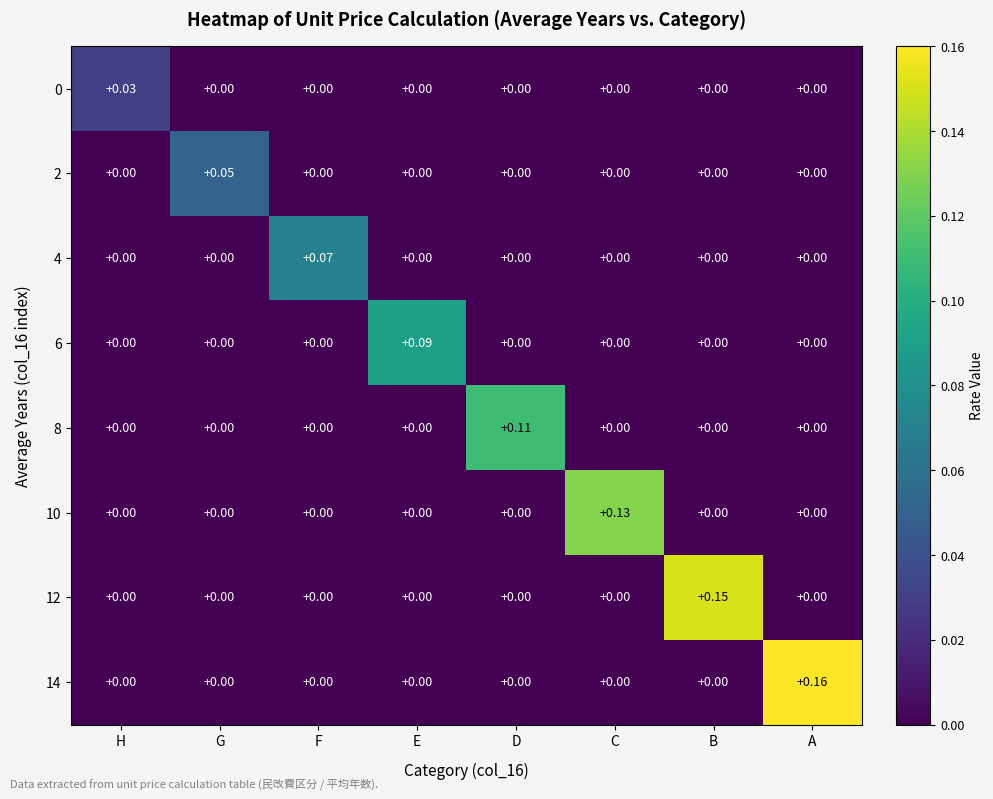

Between H and B, which series saw the biggest shift?

12